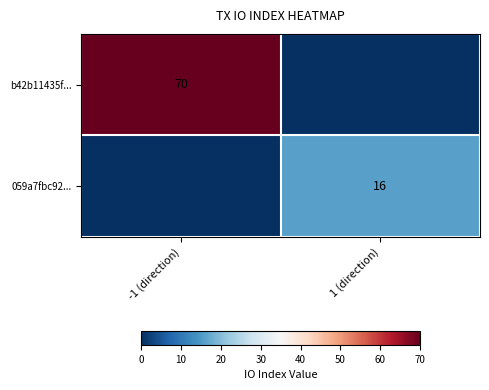

True or false: b42b11435f... has a value of 34 at -1 (direction).

False